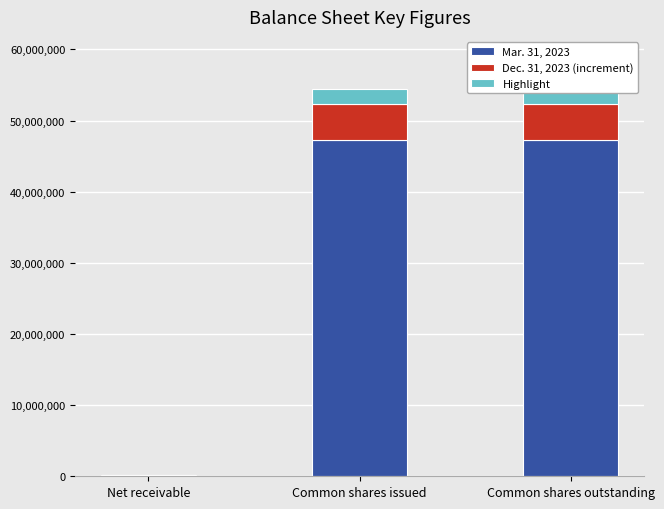

What is the average value of the Dec. 31, 2023 (increment) series?

3404692.7